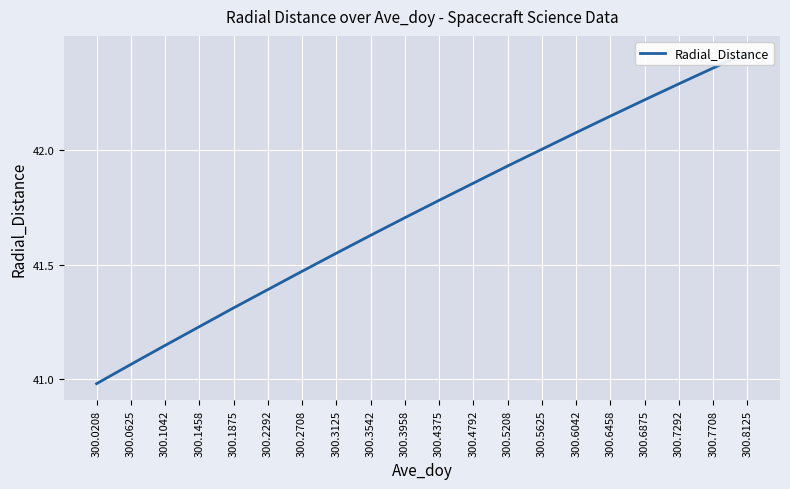

Is it true that the value at 300.4375 is 71.8?

False